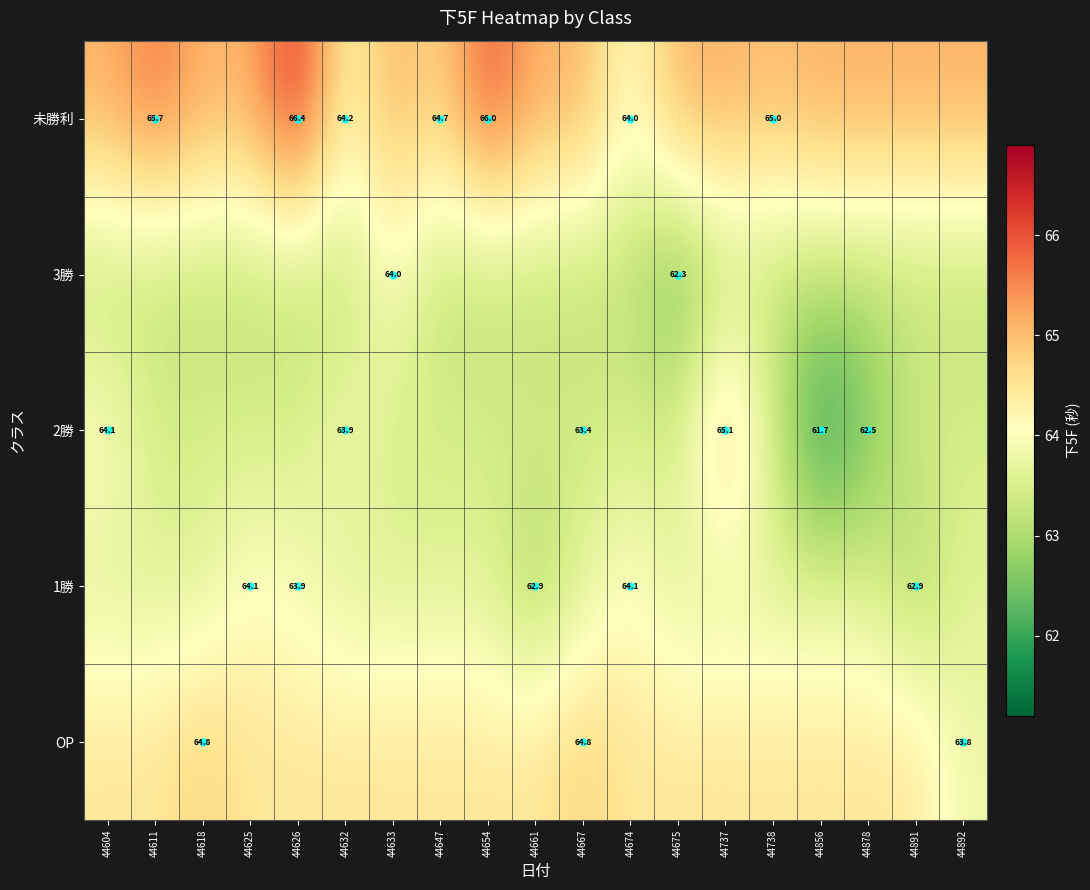

At how many categories does at least one series exceed 62?

19